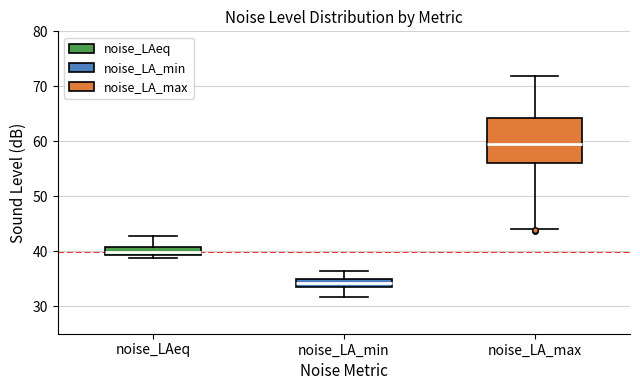

Which box has the highest median line?

noise_LA_max